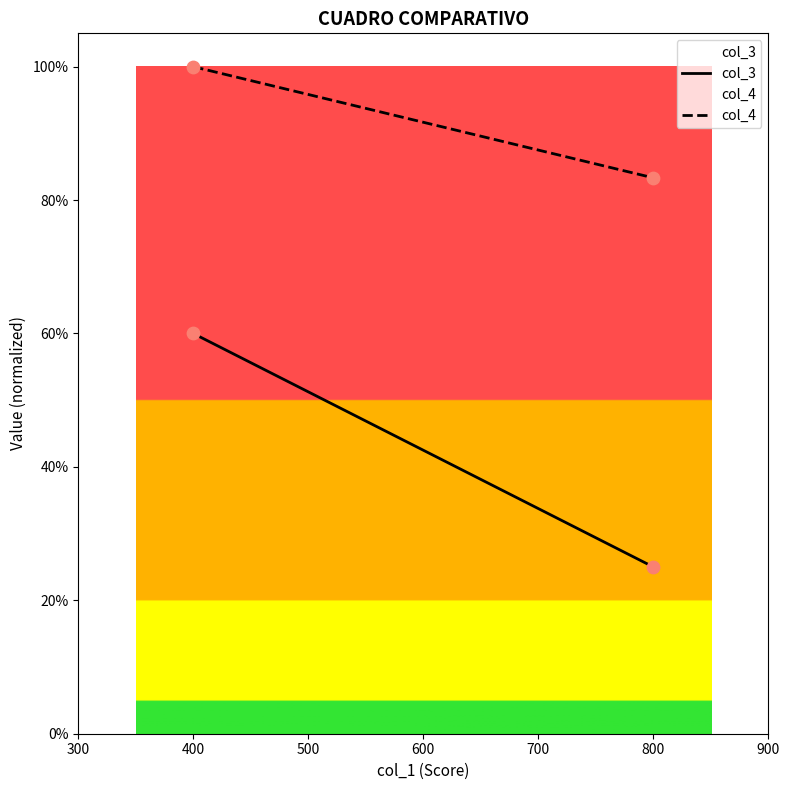

At how many categories does at least one series exceed 0?

2